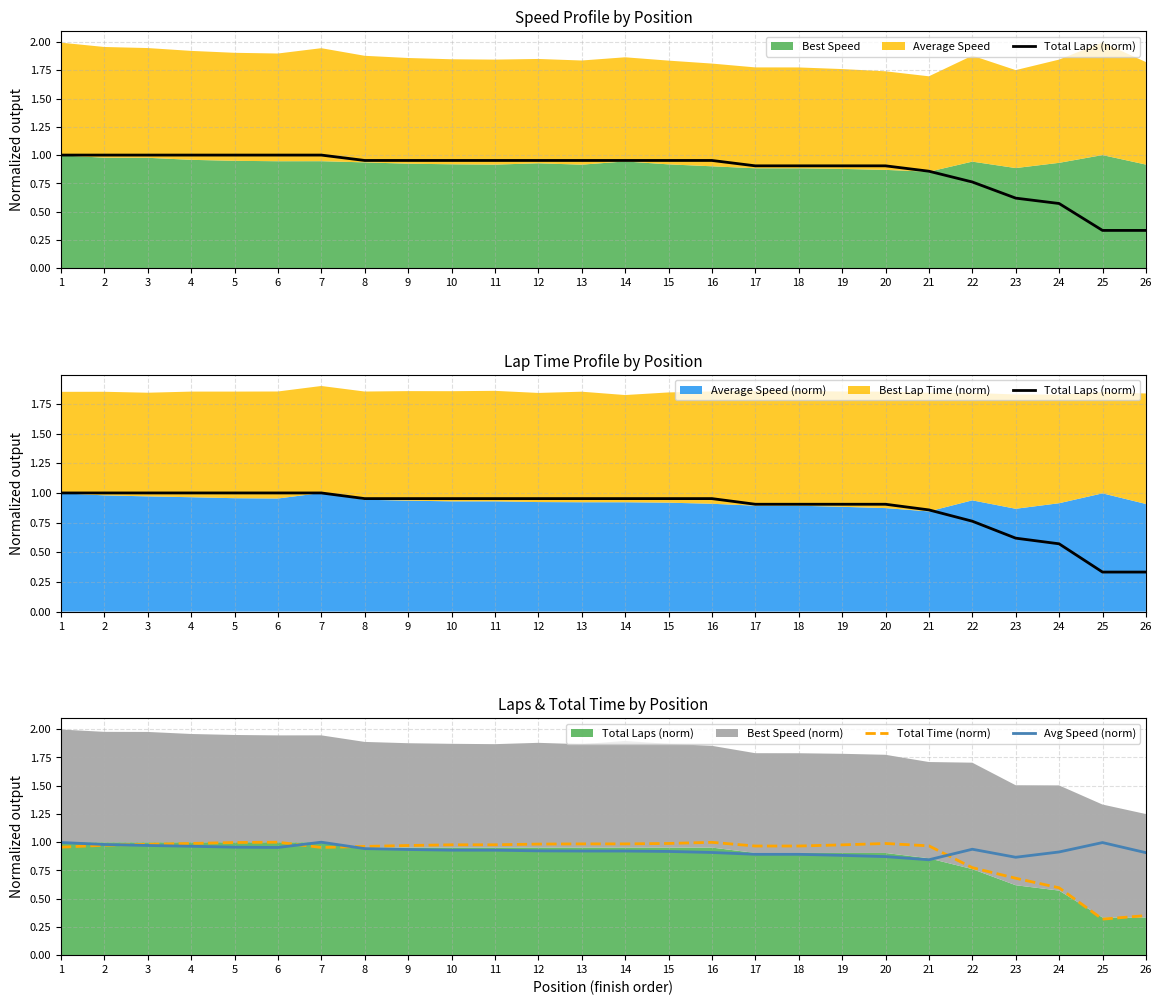

True or false: Total Laps (norm) and Avg Speed (norm) cross at least once.

True